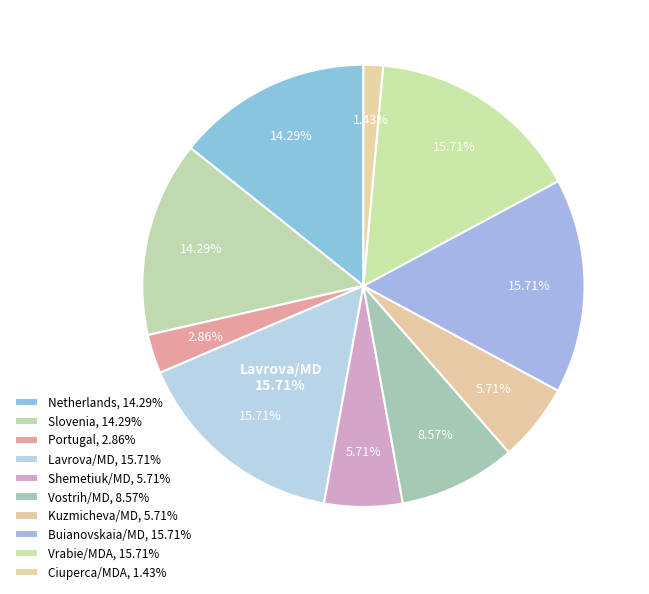

What is the largest slice in the pie chart?

LAVROVA LIUDMILA / MD